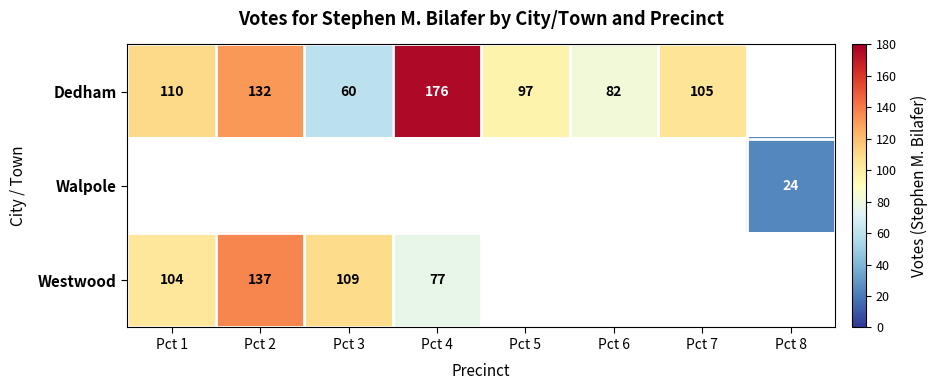

True or false: Westwood has a value of 222 at Pct 2.

False